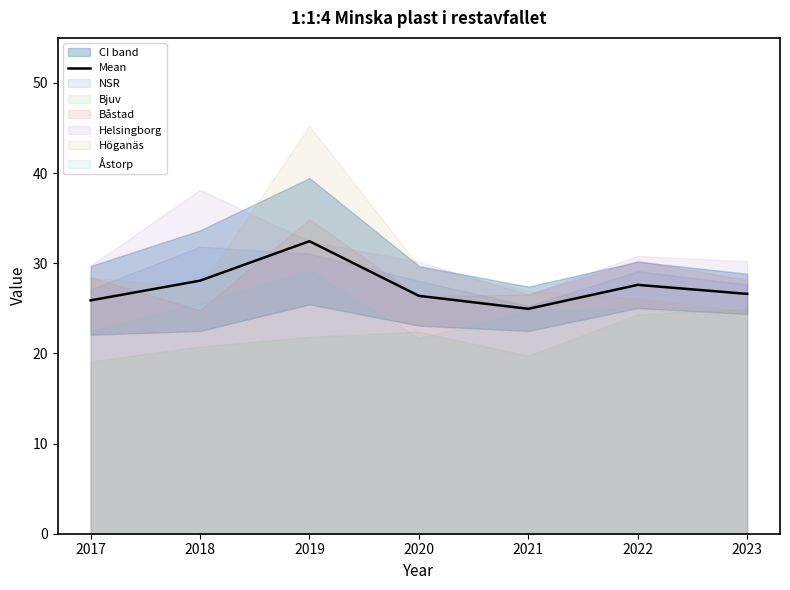

Reading left to right, transcribe all the data shown in this chart.

25.9	28.1	32.4	26.4	24.9	27.6	26.6